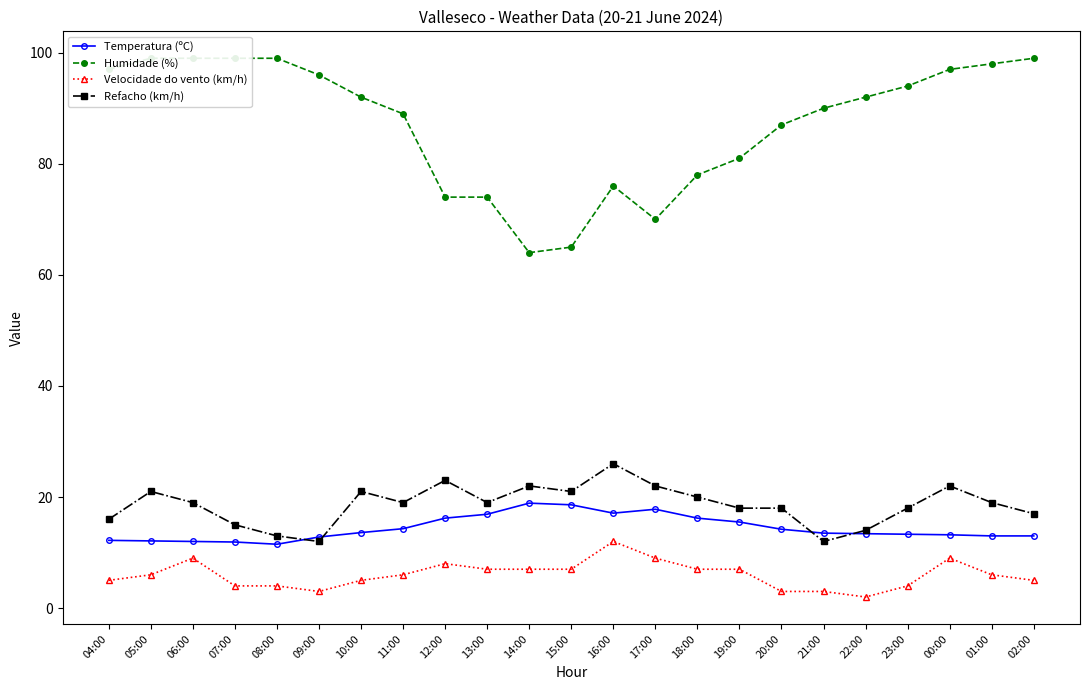

Reading left to right, list all the values displayed in this chart.

Temperatura (ºC): 12.2	12.1	12.0	11.9	11.5	12.8	13.6	14.3	16.2	16.9	18.9	18.6	17.1	17.8	16.2	15.5	14.2	13.5	13.4	13.3	13.2	13.0	13.0
Humidade (%): 97.0	99.0	99.0	99.0	99.0	96.0	92.0	89.0	74.0	74.0	64.0	65.0	76.0	70.0	78.0	81.0	87.0	90.0	92.0	94.0	97.0	98.0	99.0
Velocidade do vento (km/h): 5.0	6.0	9.0	4.0	4.0	3.0	5.0	6.0	8.0	7.0	7.0	7.0	12.0	9.0	7.0	7.0	3.0	3.0	2.0	4.0	9.0	6.0	5.0
Refacho (km/h): 16.0	21.0	19.0	15.0	13.0	12.0	21.0	19.0	23.0	19.0	22.0	21.0	26.0	22.0	20.0	18.0	18.0	12.0	14.0	18.0	22.0	19.0	17.0